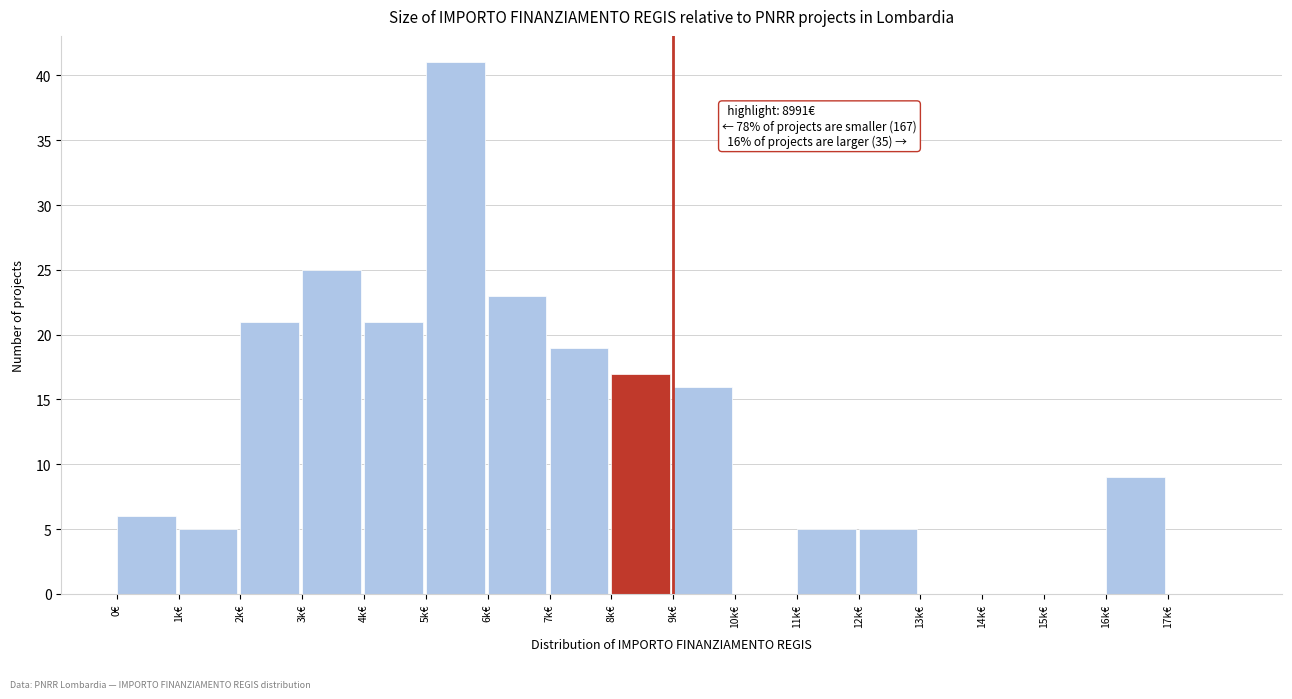

Reading left to right, transcribe all the data shown in this chart.

0€=6	1k€=5	2k€=21	3k€=25	4k€=21	5k€=41	6k€=23	7k€=19	8k€=17	9k€=16	10k€=0	11k€=5	12k€=5	13k€=0	14k€=0	15k€=0	16k€=9	17k€=0